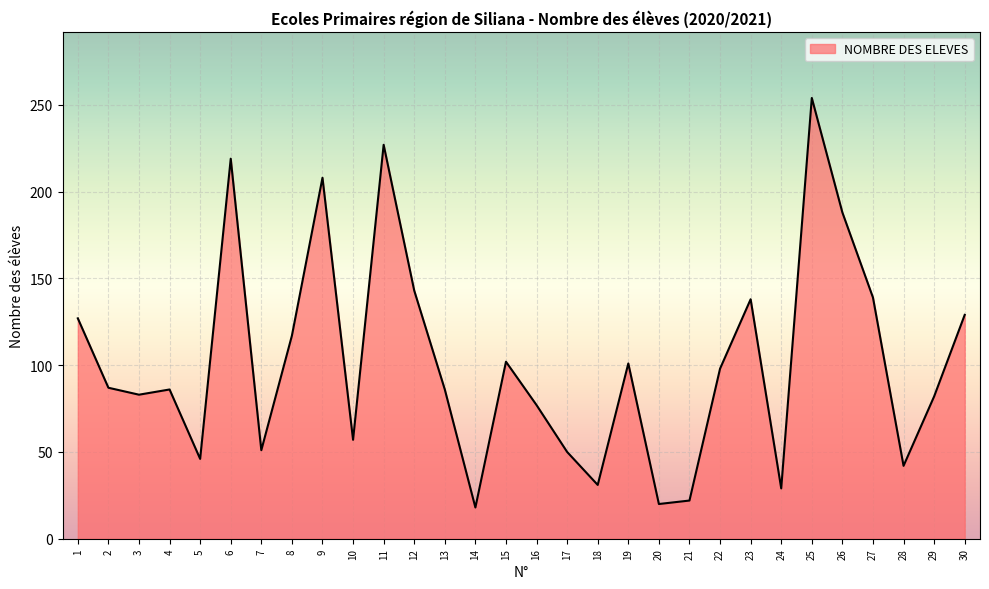

What is the change in value from 3 to 24?

-54